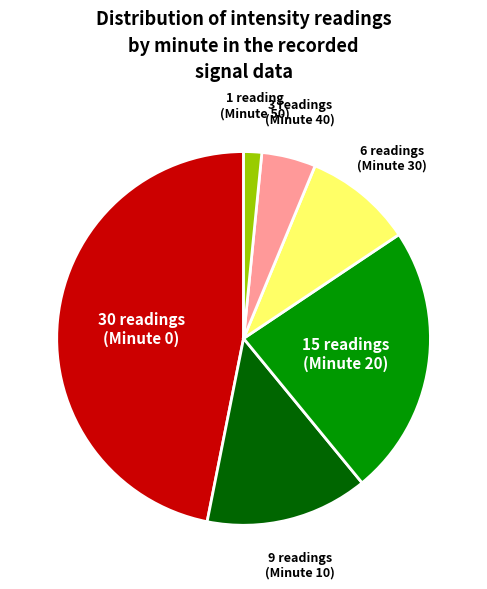

Is there any slice that represents more than half of the pie?

No